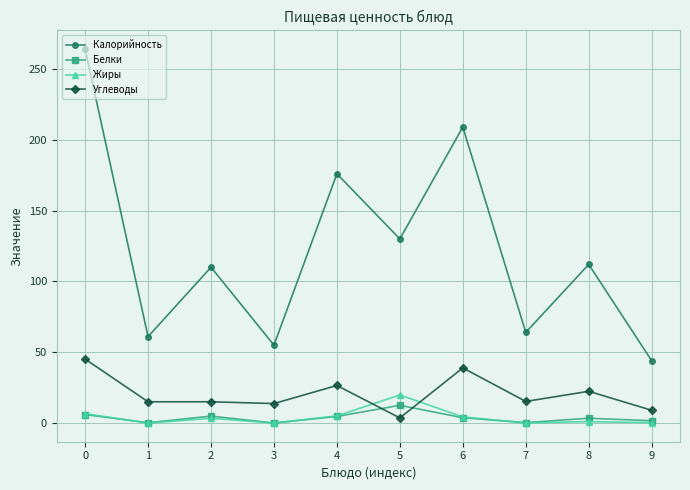

What is the value of the Калорийность point at the 3rd from the left?

110.0